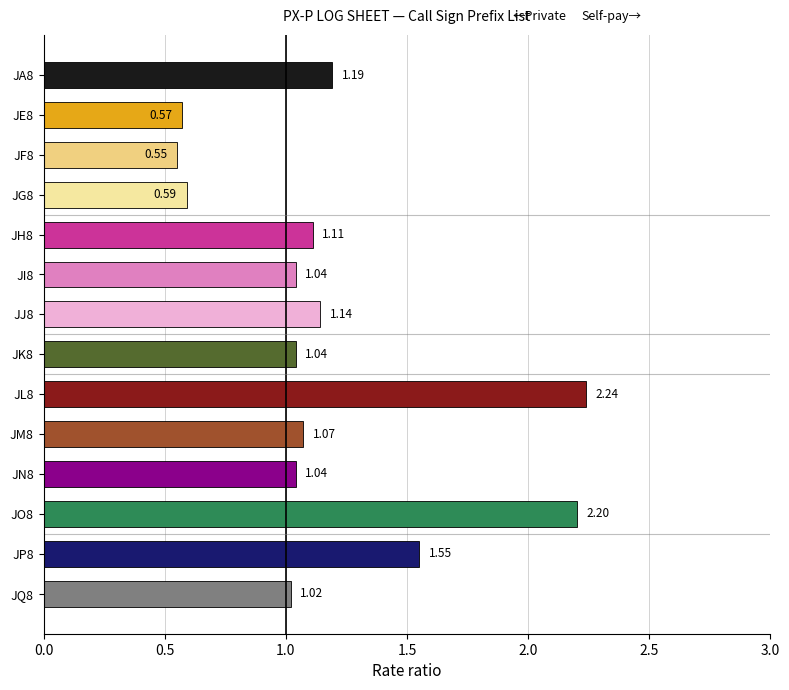

What is the sum of all values?

16.4